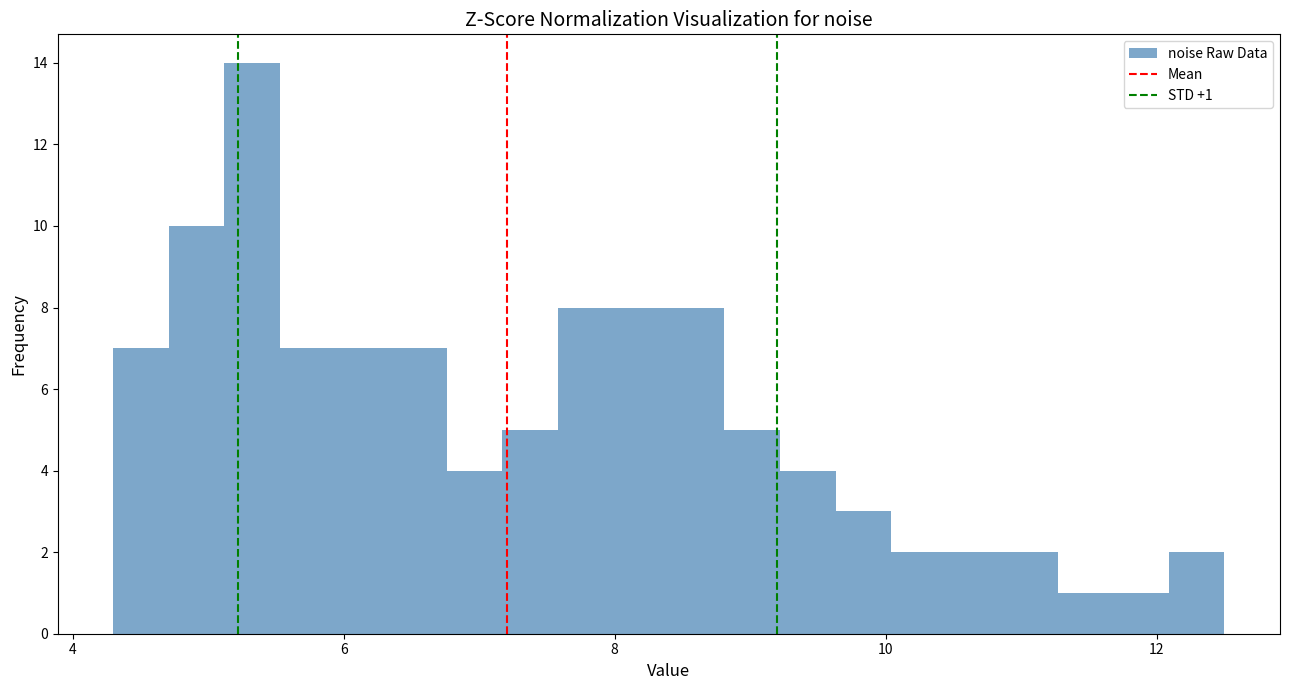

Read against the x-axis, roughly where is the centre of the tallest bar?

5.4